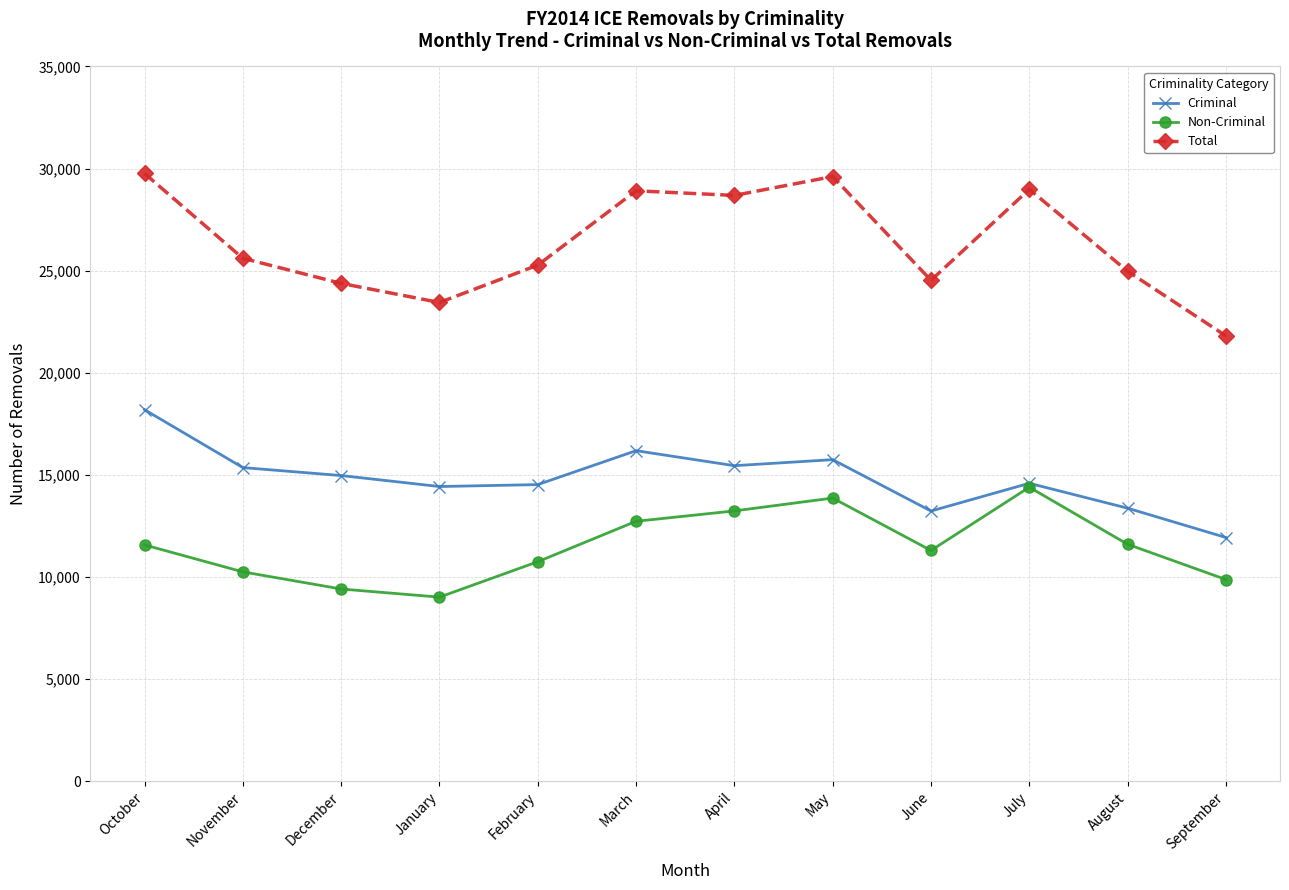

What is the maximum value for Non-Criminal?

14395